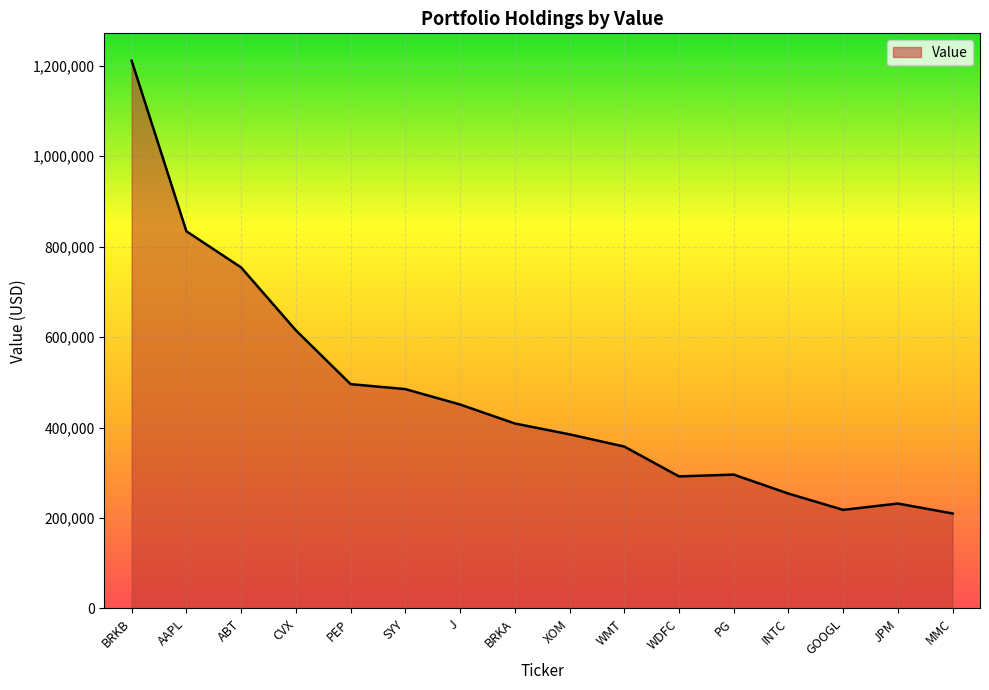

Where is the data nearest to the value 710500?

ABT